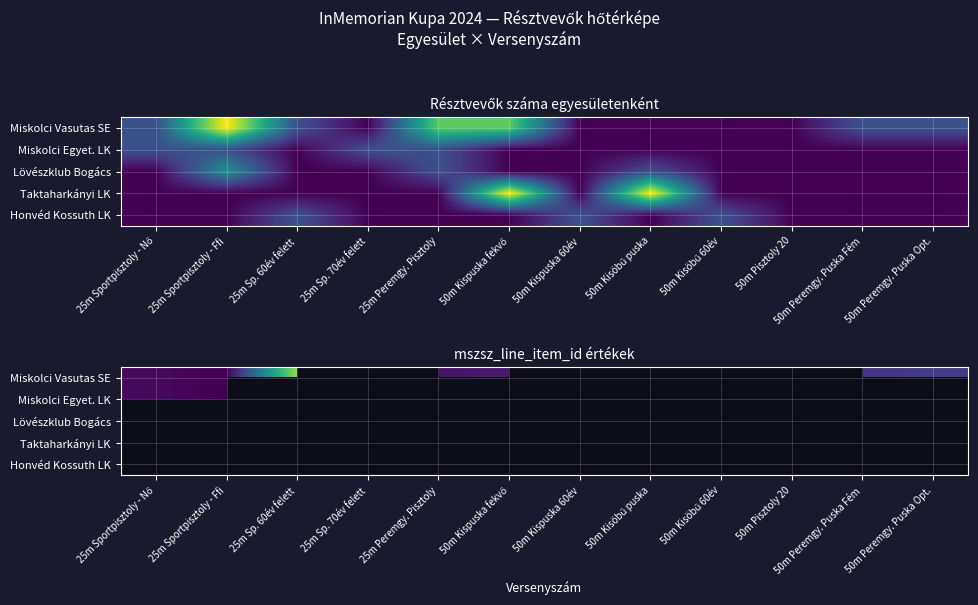

What is the approximate value of Honvéd Kossuth LK at 25m Sp. 60év felett?

249252